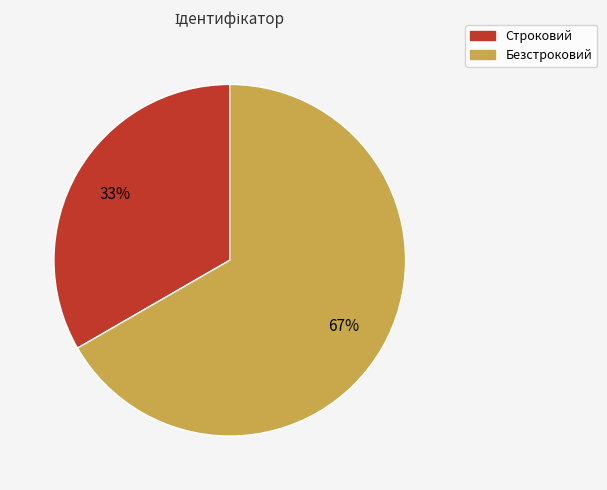

Which slice is the smallest?

Строковий